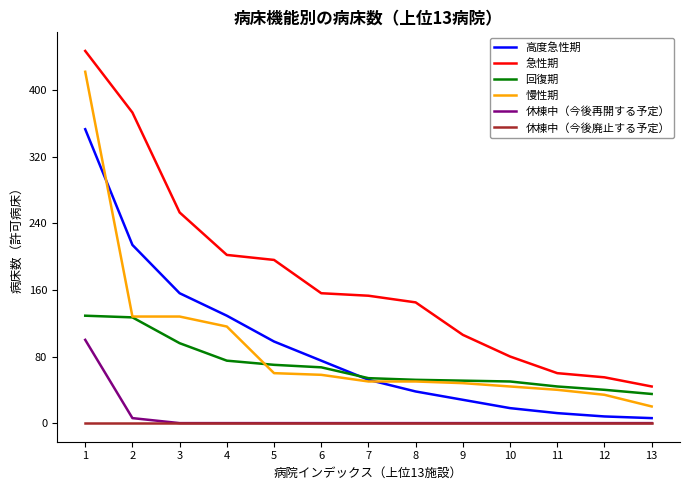

Is it true that 休棟中（今後再開する予定） equals 56 at 13?

False